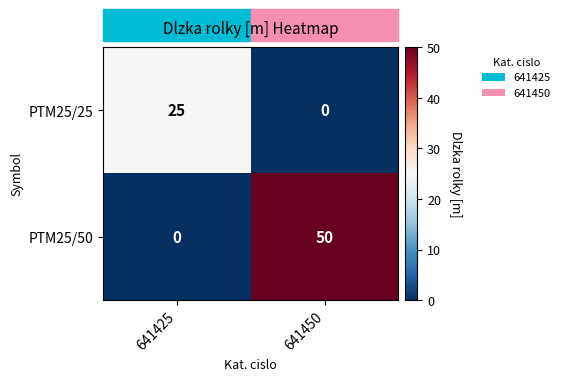

What is the sum of all PTM25/50 values?

50